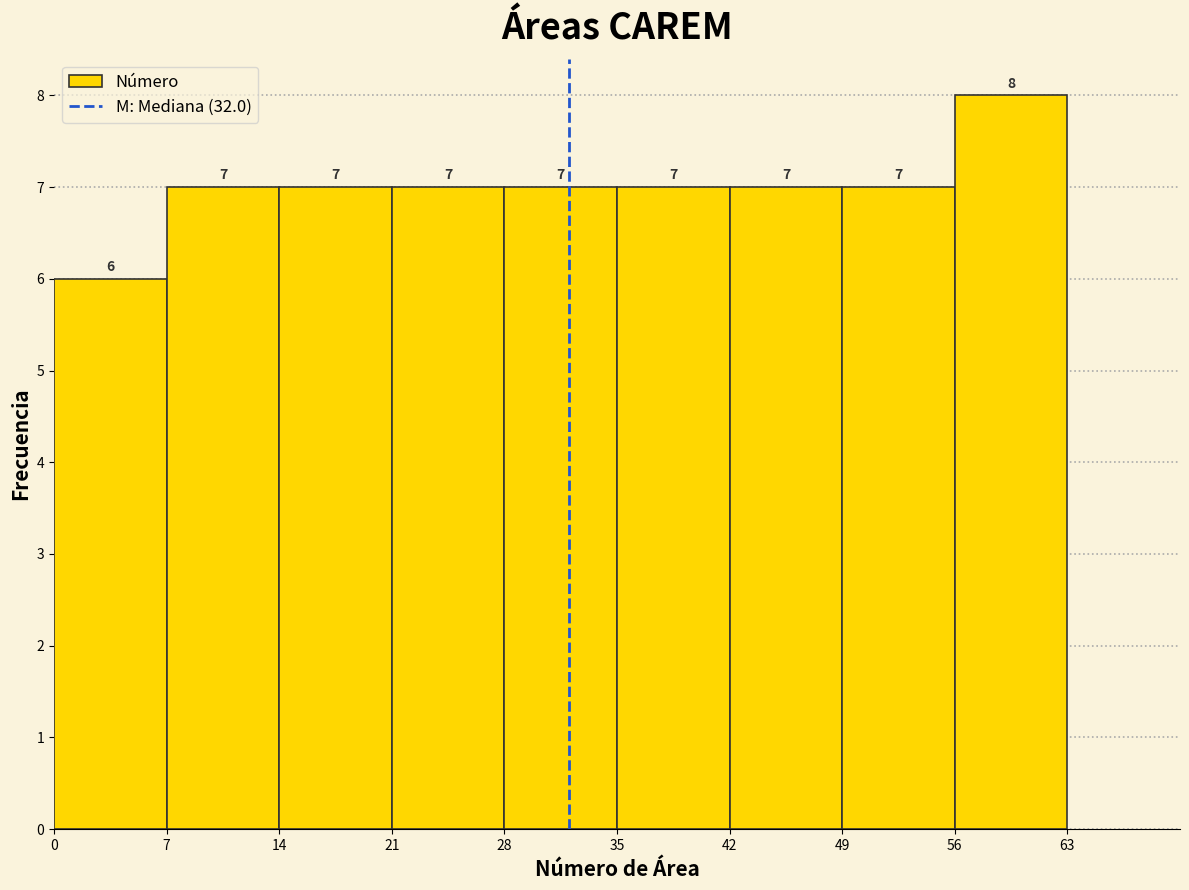

What is the height of the bar covering 35 to 42 on the x-axis?

7